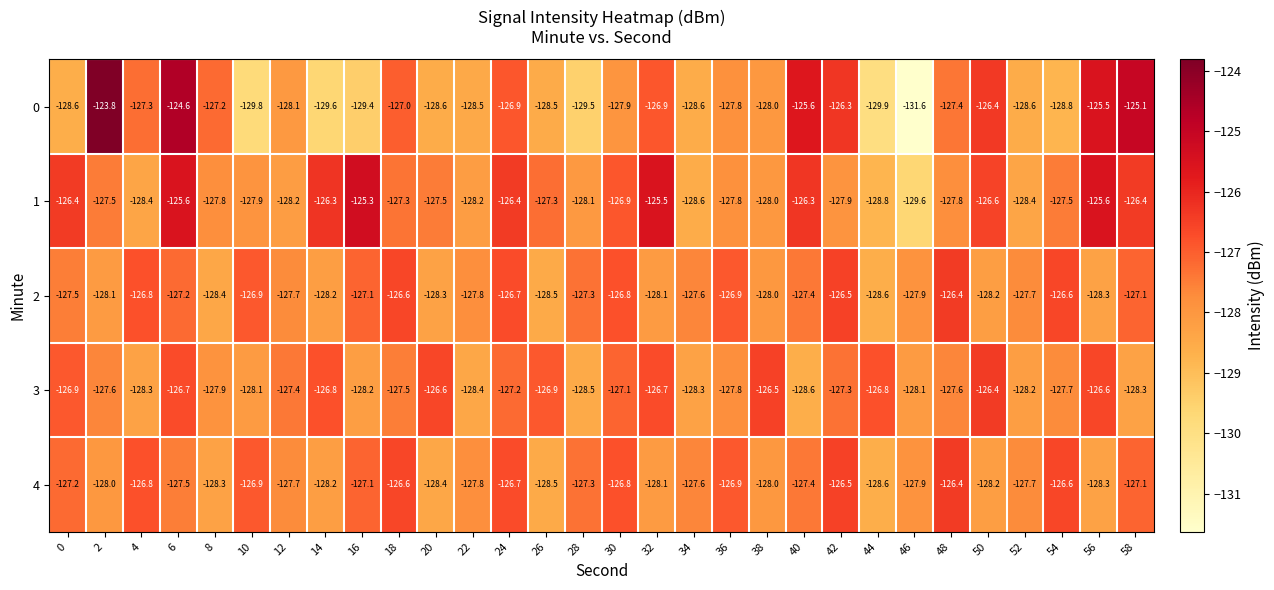

What value does the 2 series have at 40?

-127.4